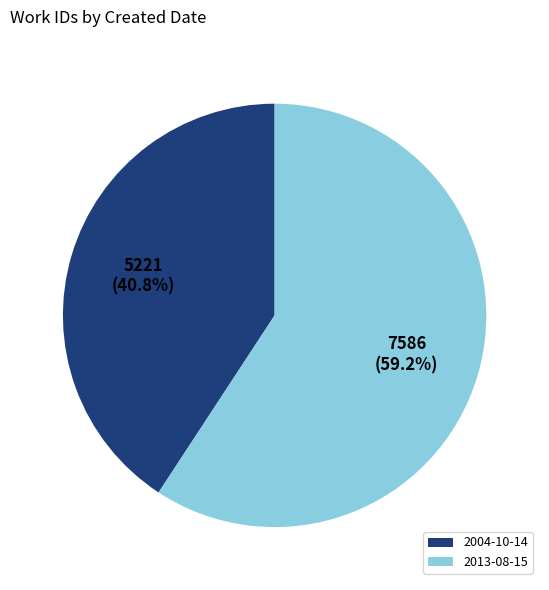

Which slice is the smallest?

2004-10-14